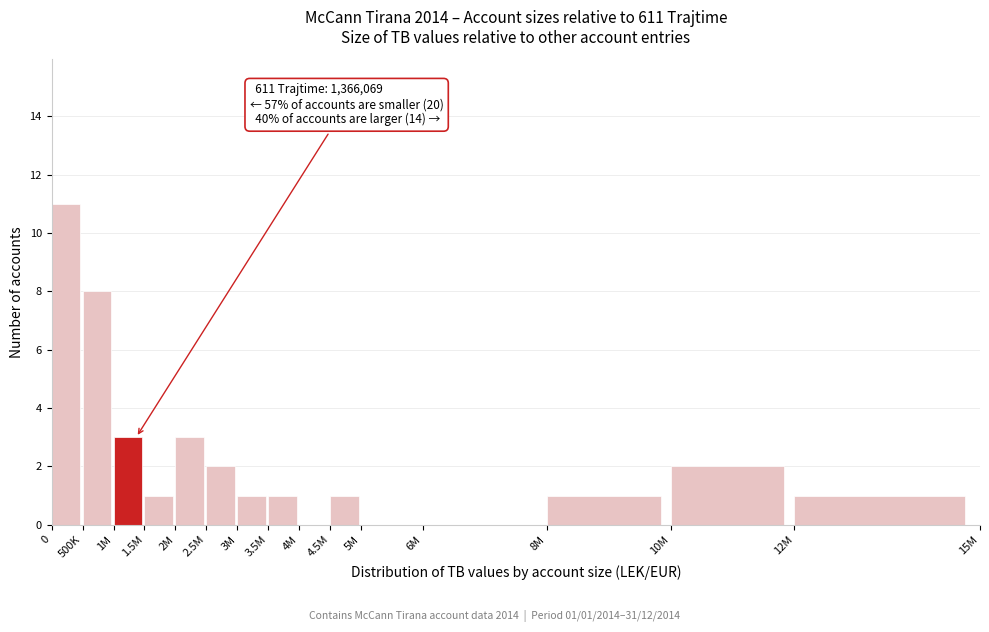

Reading right to left, extract all data points from this chart.

12M=1	10M=2	8M=1	6M=0	5M=0	4.5M=1	4M=0	3.5M=1	3M=1	2.5M=2	2M=3	1.5M=1	1M=3	500K=8	0=11